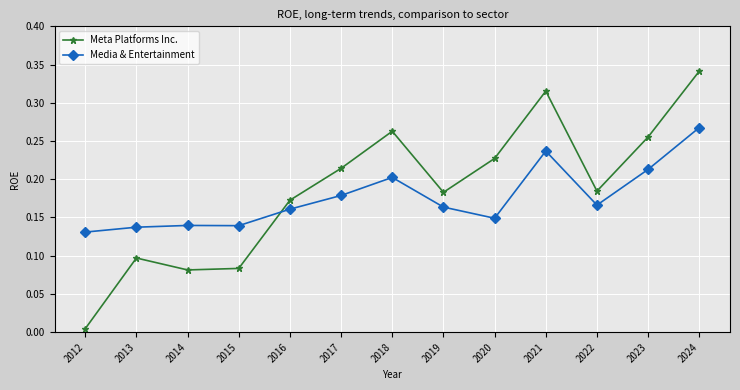

What is the sum of all Meta Platforms Inc. values?

2.4